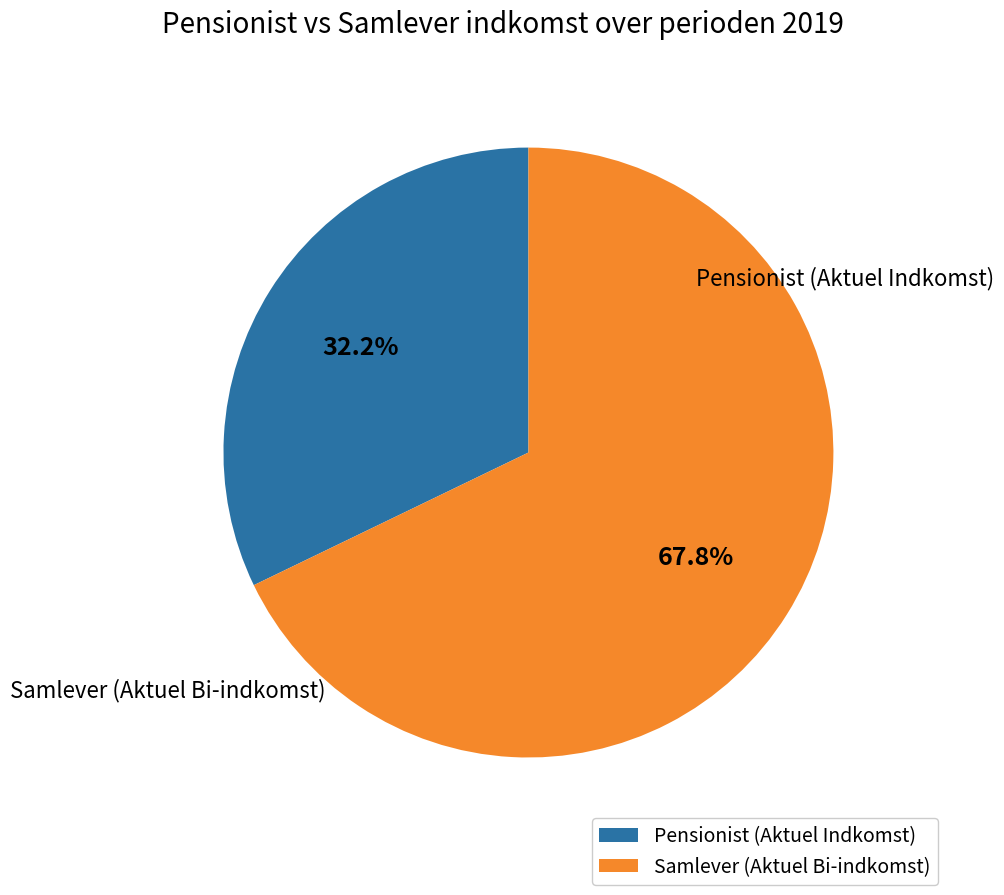

Which slice is the smallest?

Pensionist (Aktuel Indkomst)